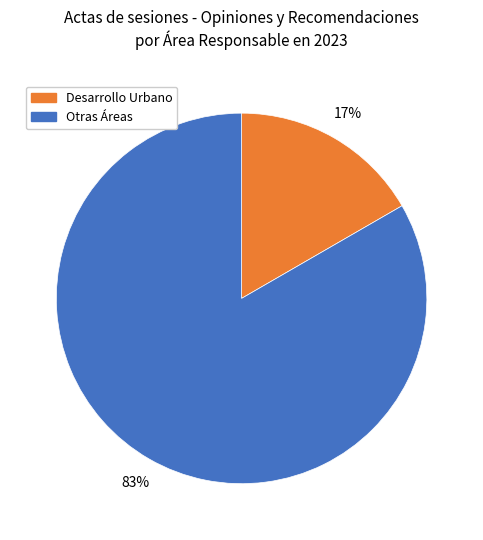

Does any single category account for the majority?

Yes